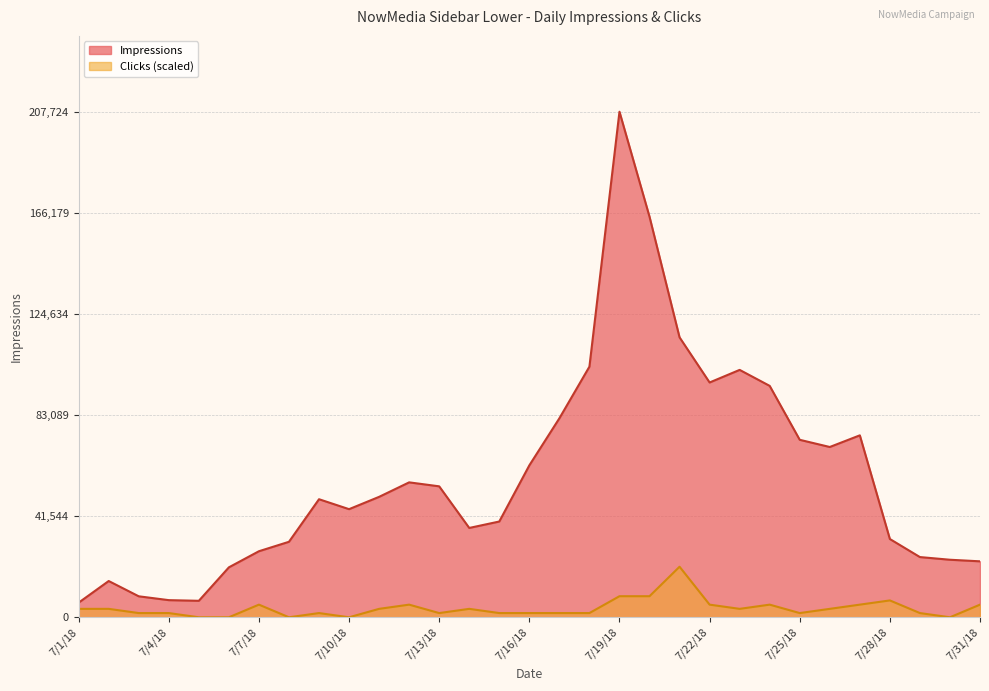

What is the maximum value shown in the chart?

207724.0